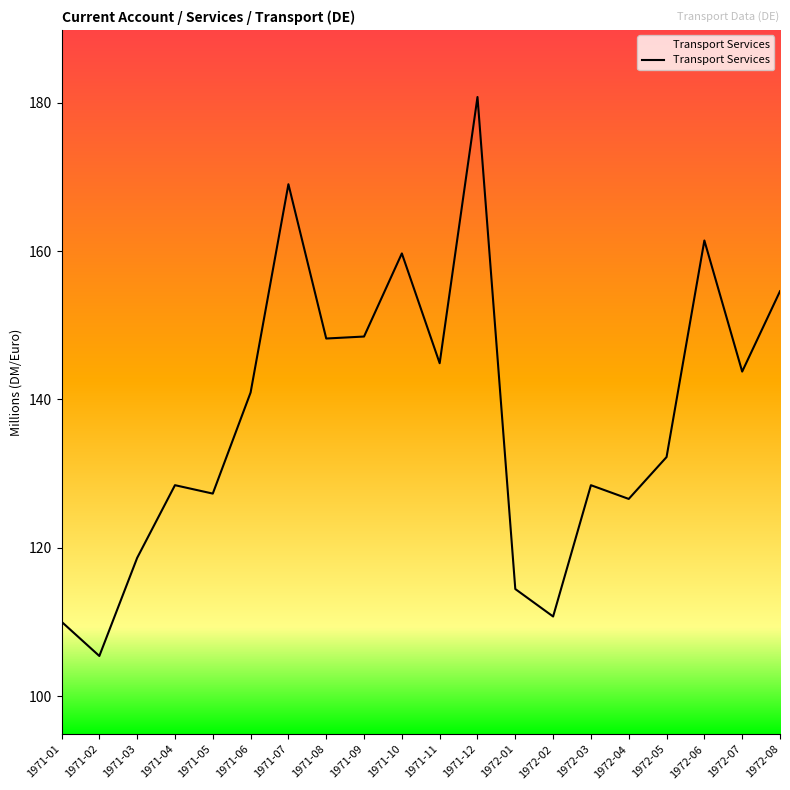

What is the ratio of the value at 1971-12 to the value at 1971-03?

1.5